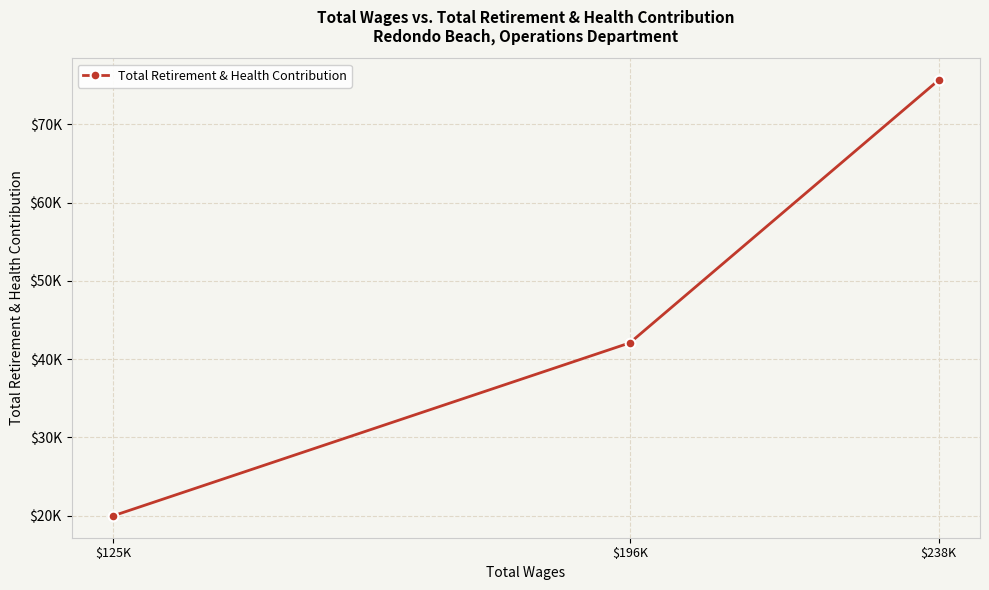

What is the value of the 2nd point from the left?

42080